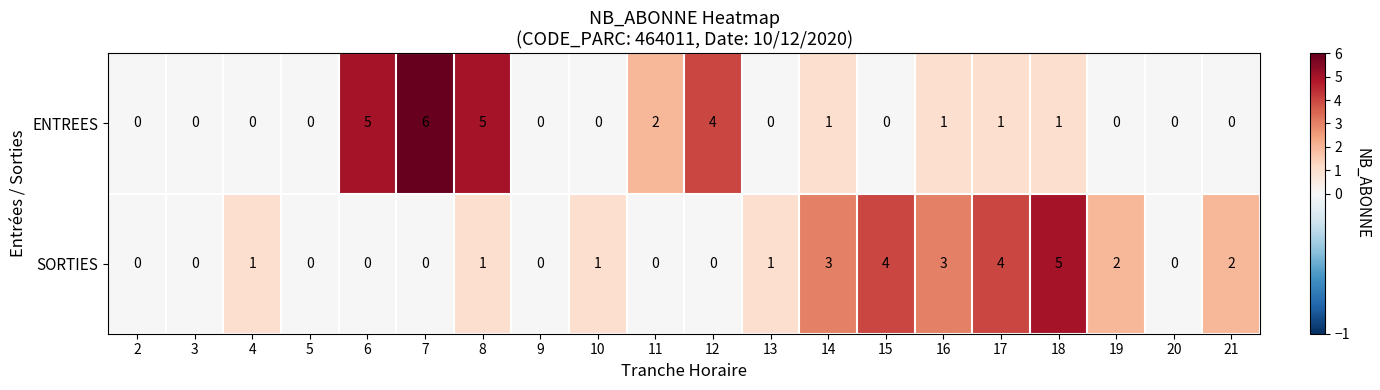

What is the difference between the second highest and second lowest values in the SORTIES series?

4